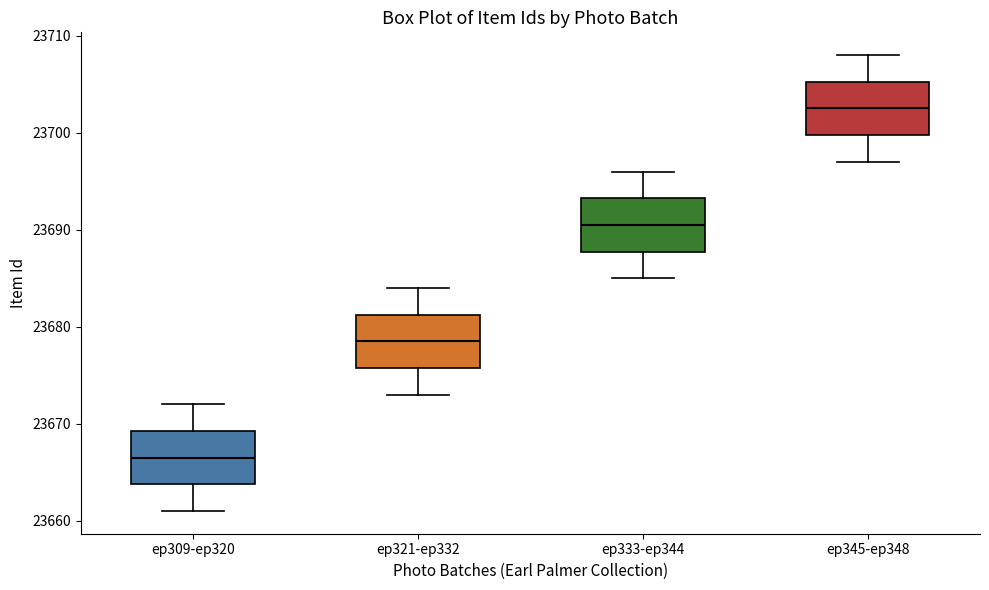

Where does the median line of the box for ep345-ep348 sit on the y-axis? The values are not printed on the chart, so give them approximately, as read against the axis.

23703